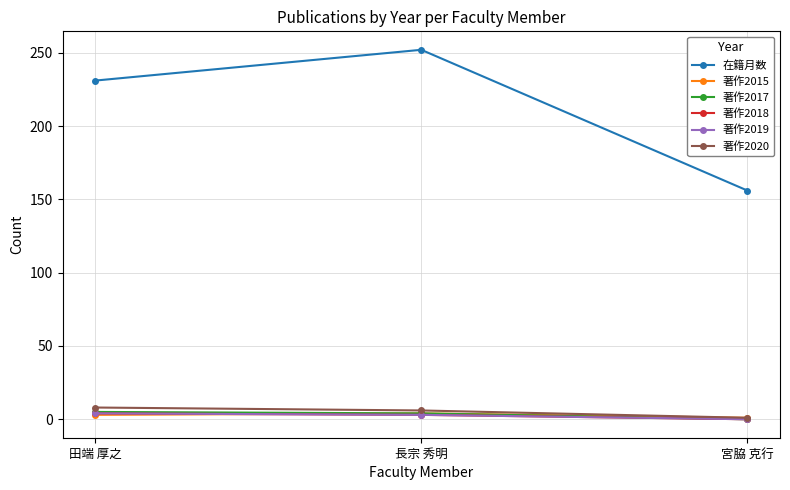

List the series in order of their peak value, highest first.

在籍月数, 著作2020, 著作2017, 著作2015, 著作2018, 著作2019